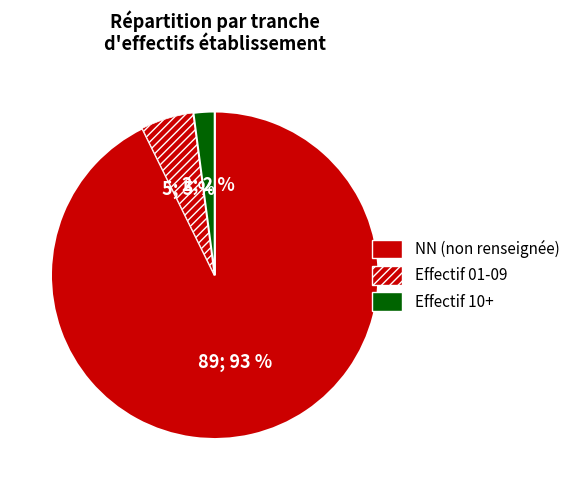

How many slices are in this pie chart?

3